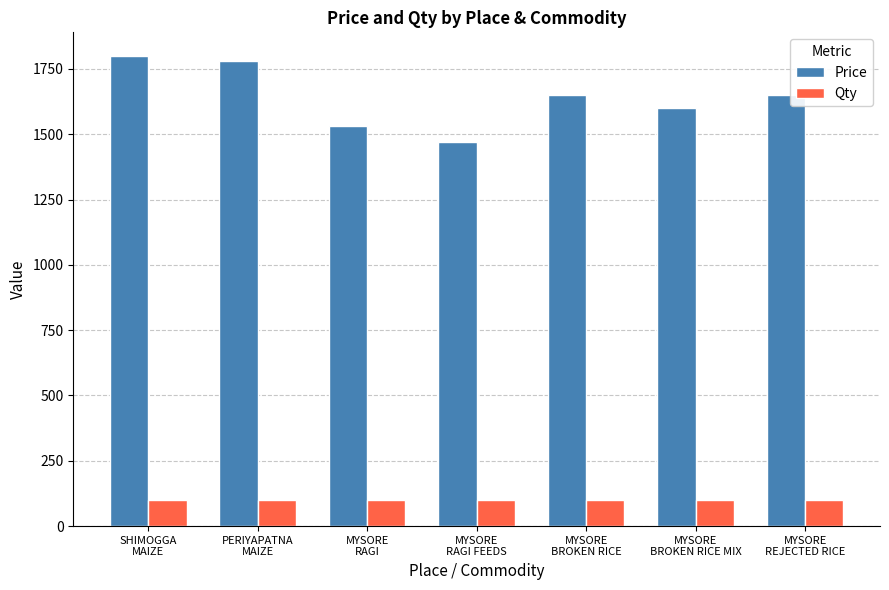

Rank the series at MYSORE
REJECTED RICE from highest to lowest value.

Price, Qty